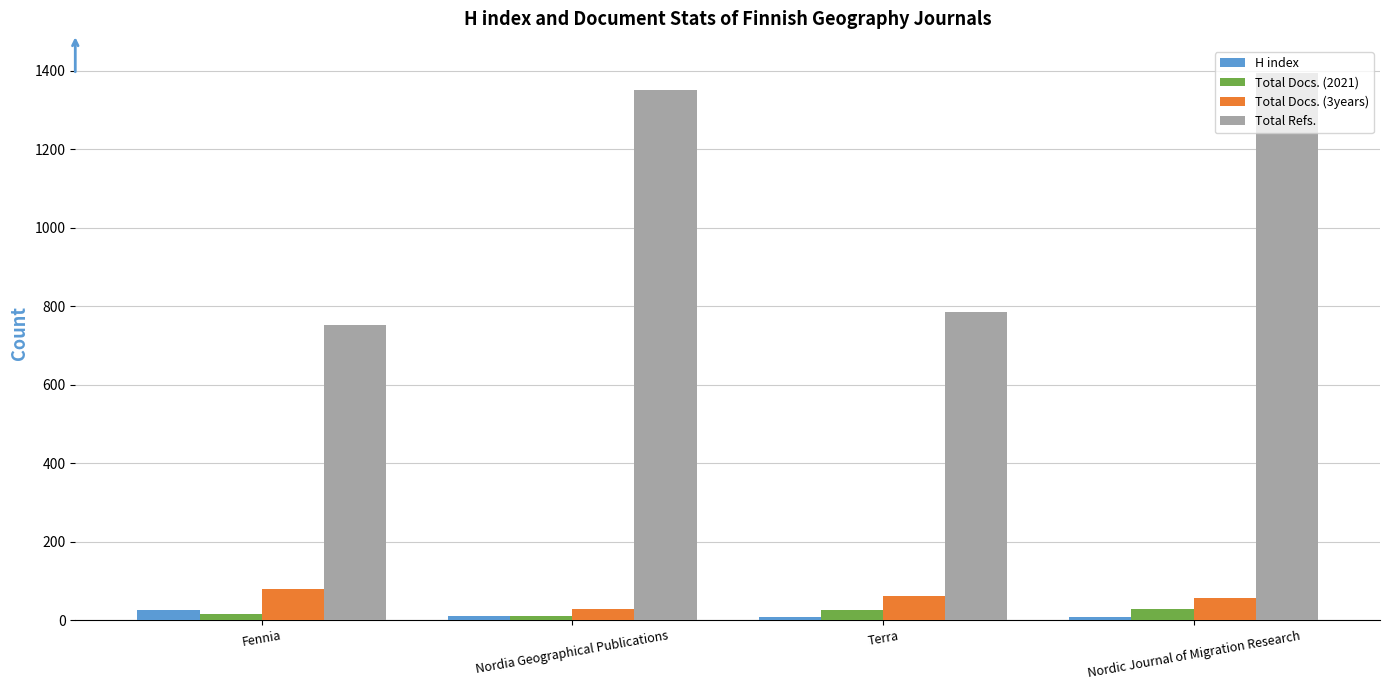

Which label corresponds to the largest value in the chart?

Nordic Journal of Migration Research